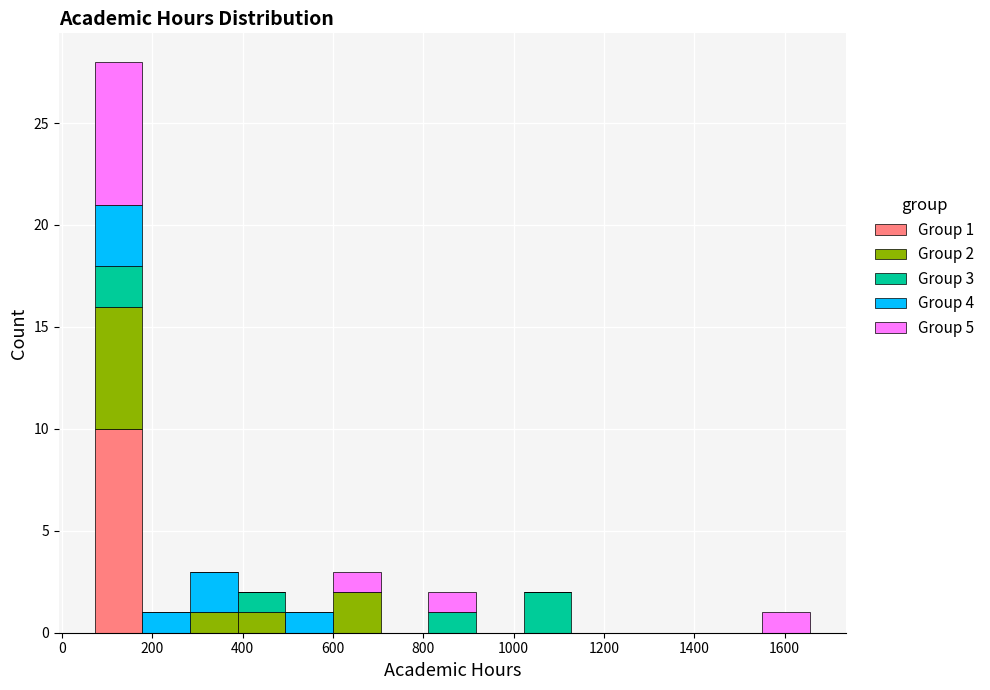

Which range on the x-axis has the tallest stacked bar (by total height)?

80 to 180